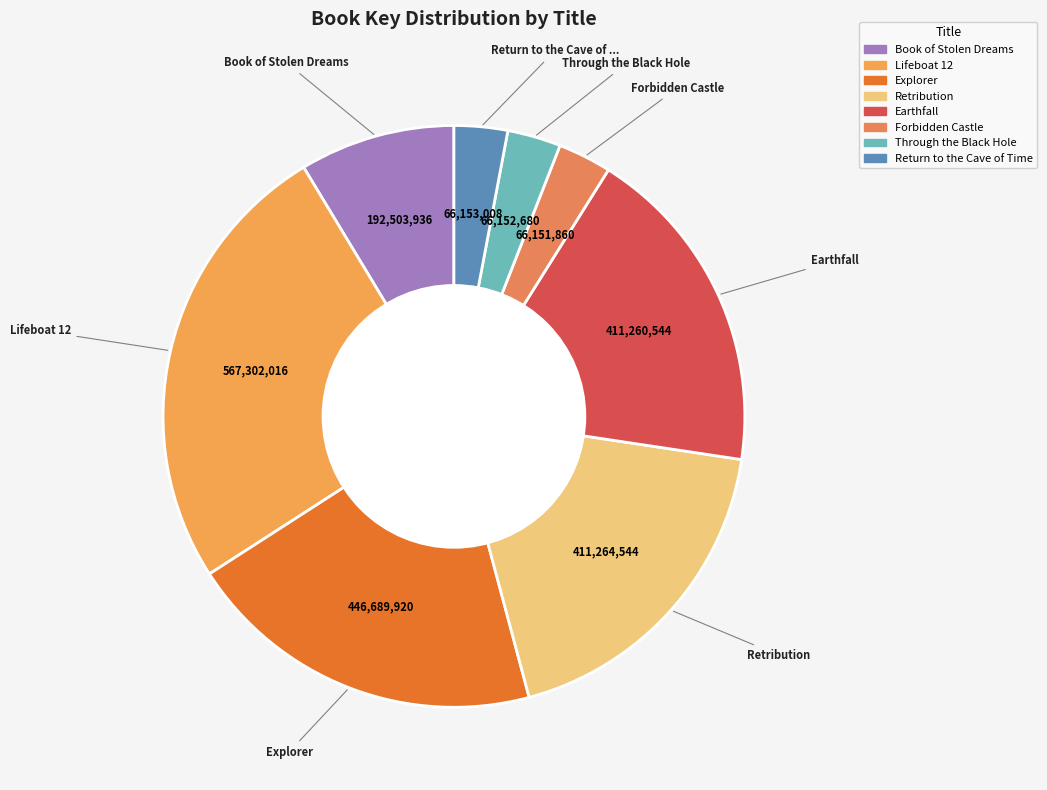

What percentage is the Earthfall slice, to the nearest percent?

18%